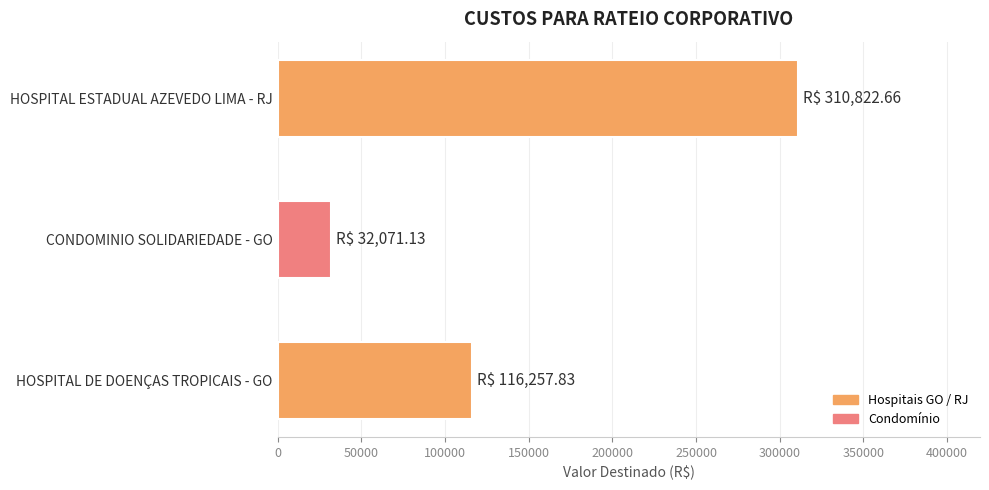

List the labels in order of value, largest first.

HOSPITAL ESTADUAL AZEVEDO LIMA - RJ, HOSPITAL DE DOENÇAS TROPICAIS - GO, CONDOMINIO SOLIDARIEDADE - GO